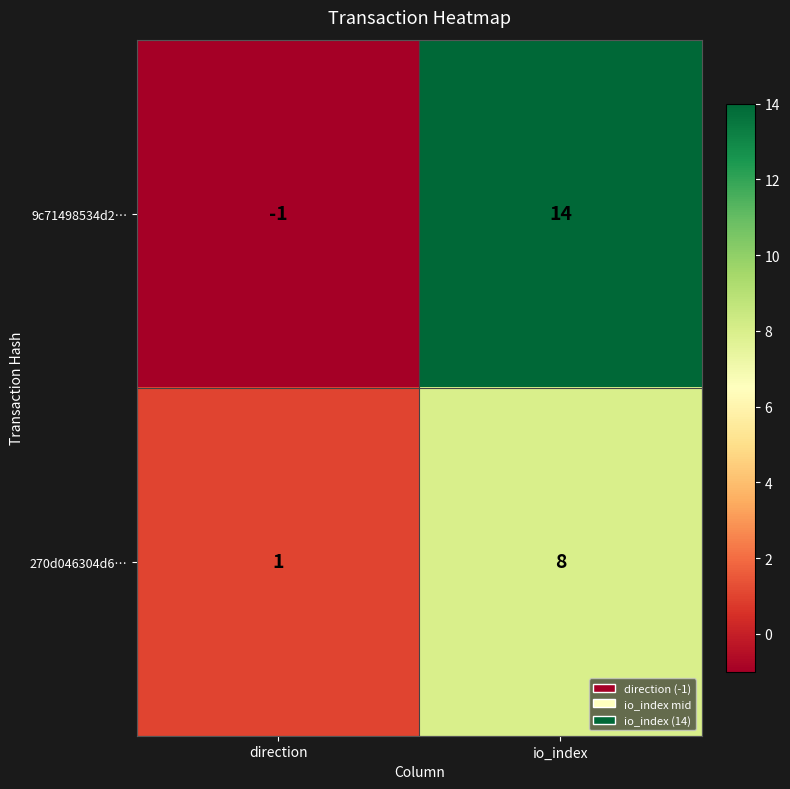

Rank the series at io_index from highest to lowest value.

9c71498534d2…, 270d046304d6…